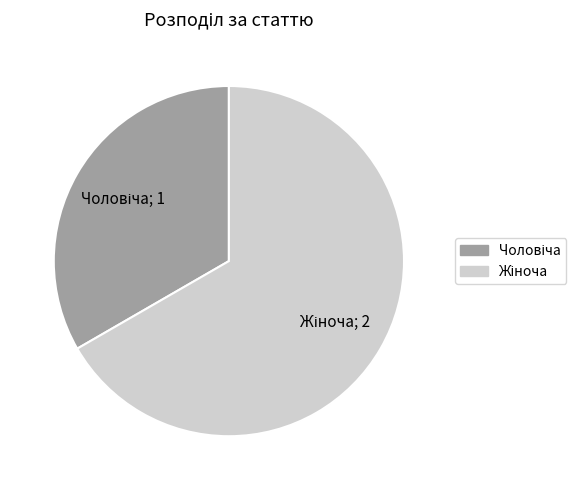

Is there any slice that represents more than half of the pie?

Yes